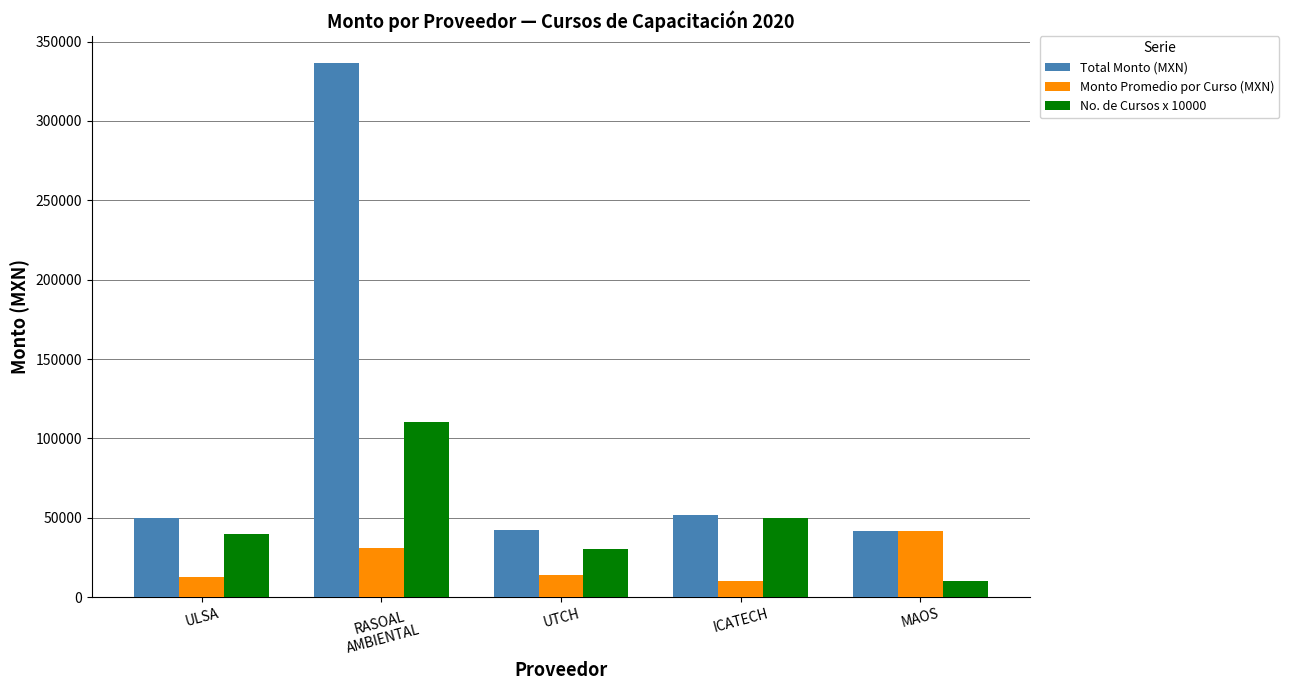

Does the chart contain stacked bars?

No